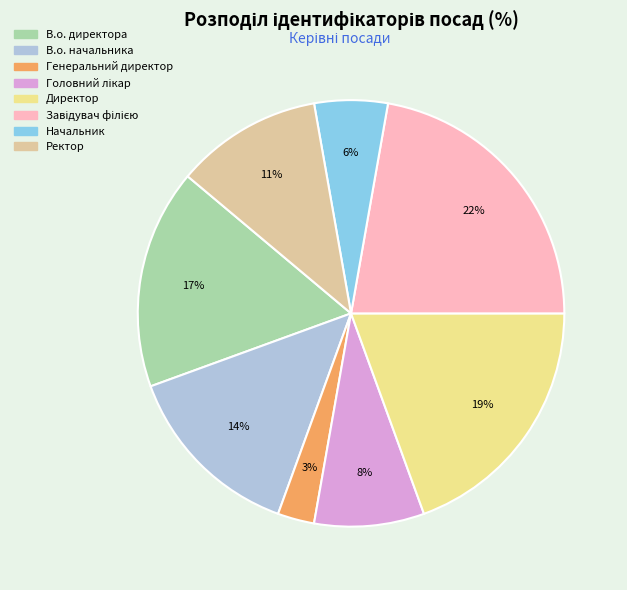

To the nearest percent, what is the average slice percentage?

12%